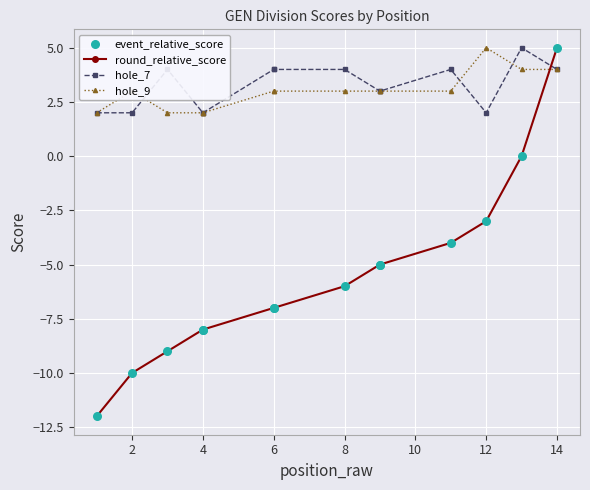

Which series has the widest spread of Y values?

round_relative_score